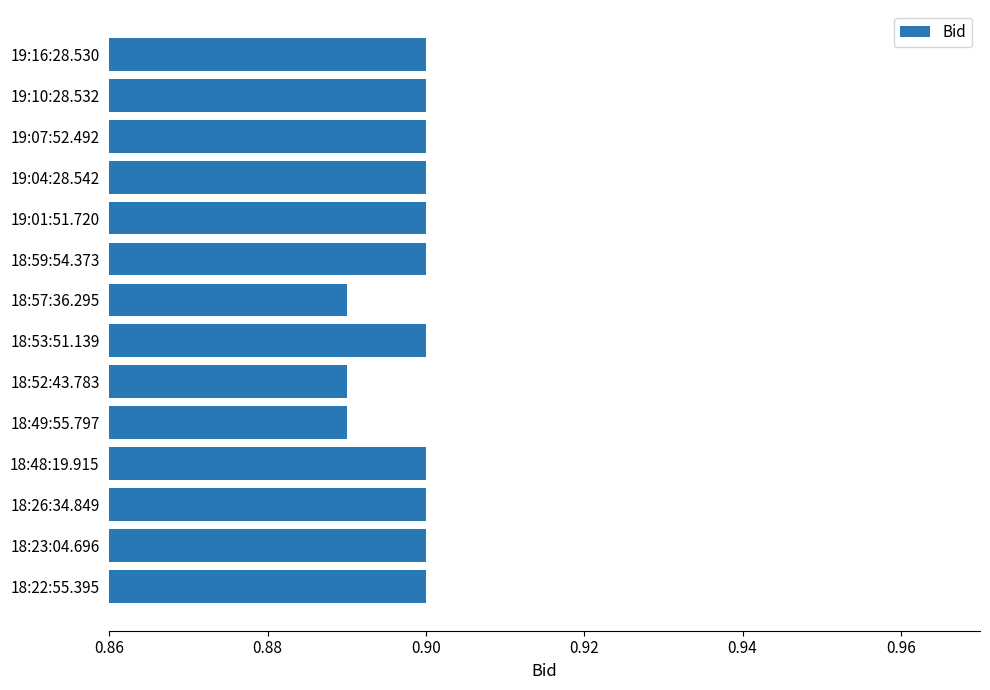

What is the label of the 6th bar from the bottom?

18:52:43.783